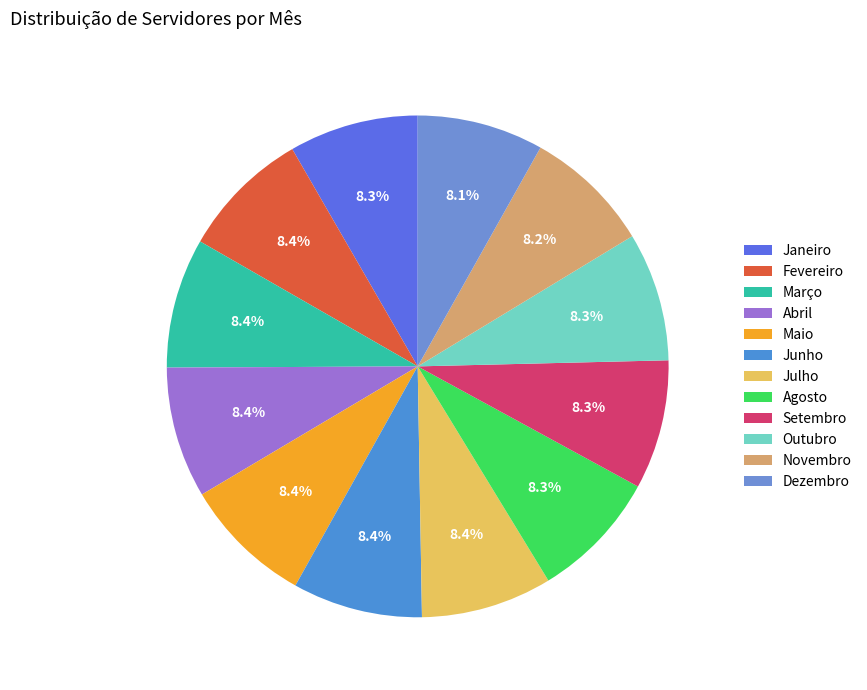

Which slice is the largest?

Abril